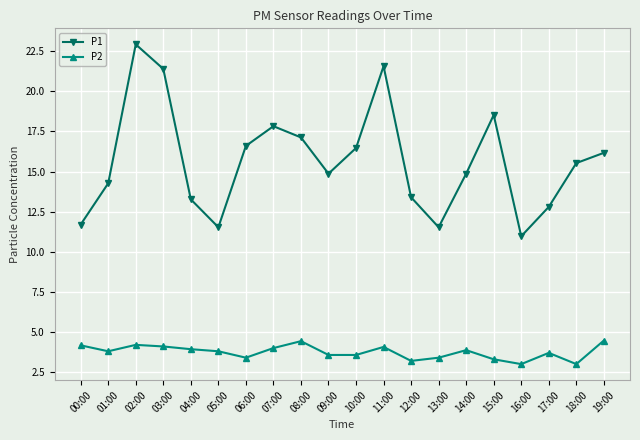

True or false: P2 has more than 0 interior local peaks.

True